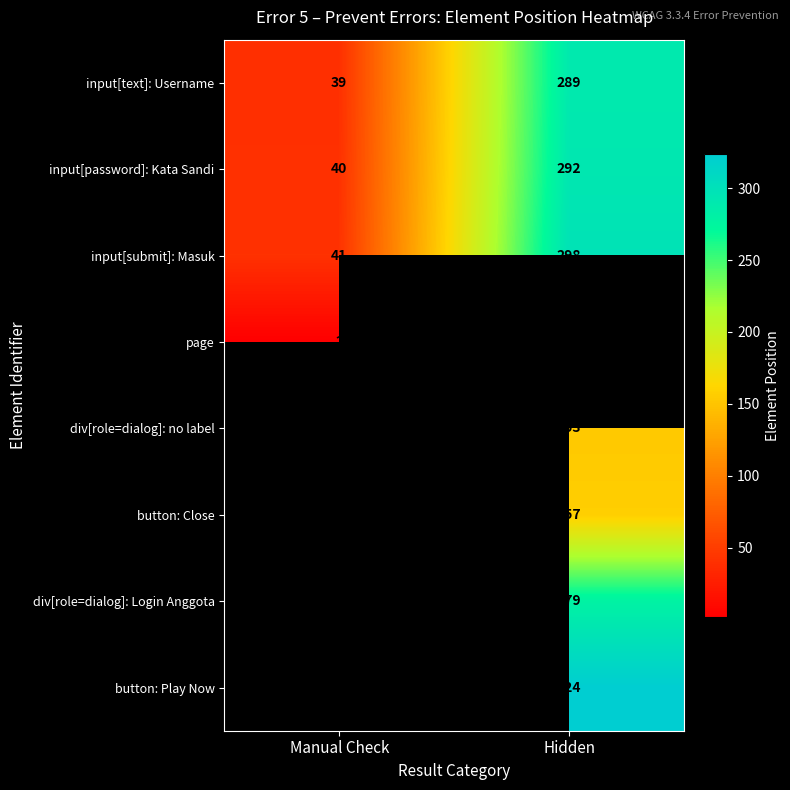

Is it true that div[role=dialog]: Login Anggota equals 410.7 at Hidden?

False